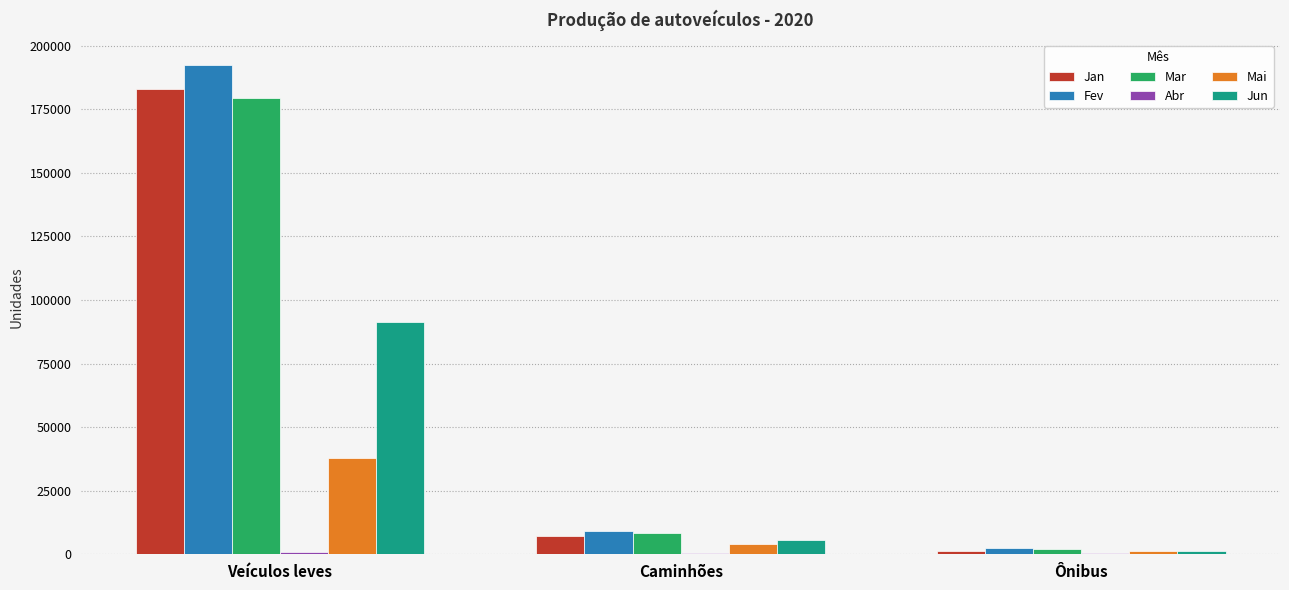

What is the sum of all Fev values?

204206